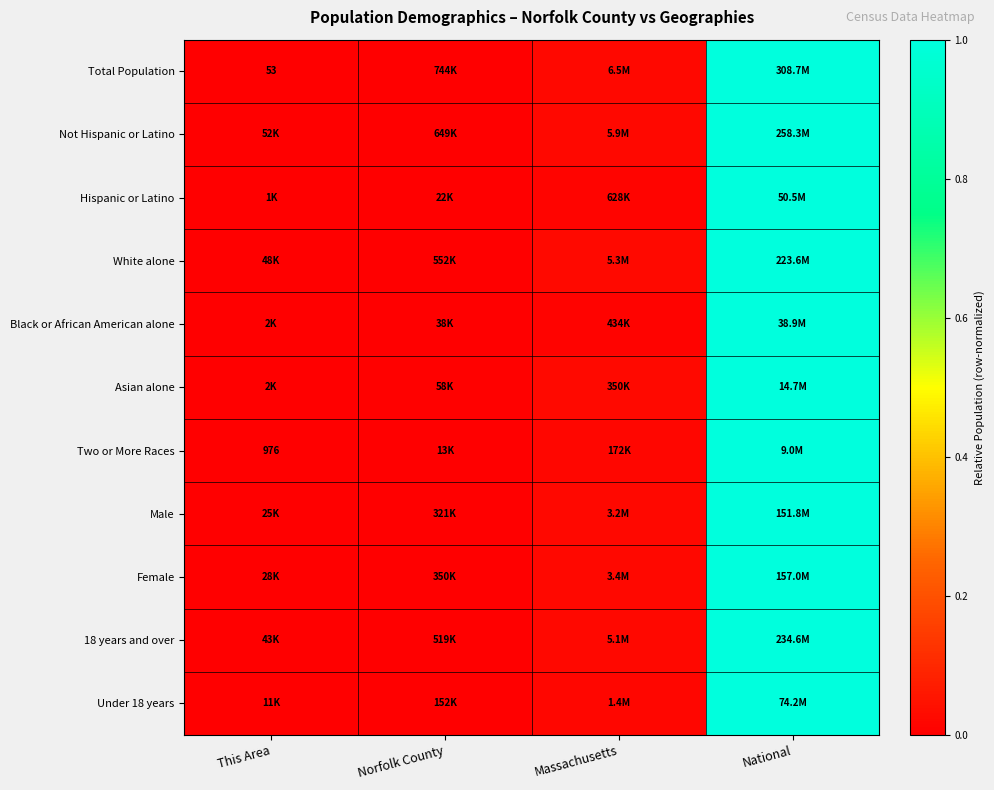

Which series has the largest range (max minus min)?

Total Population